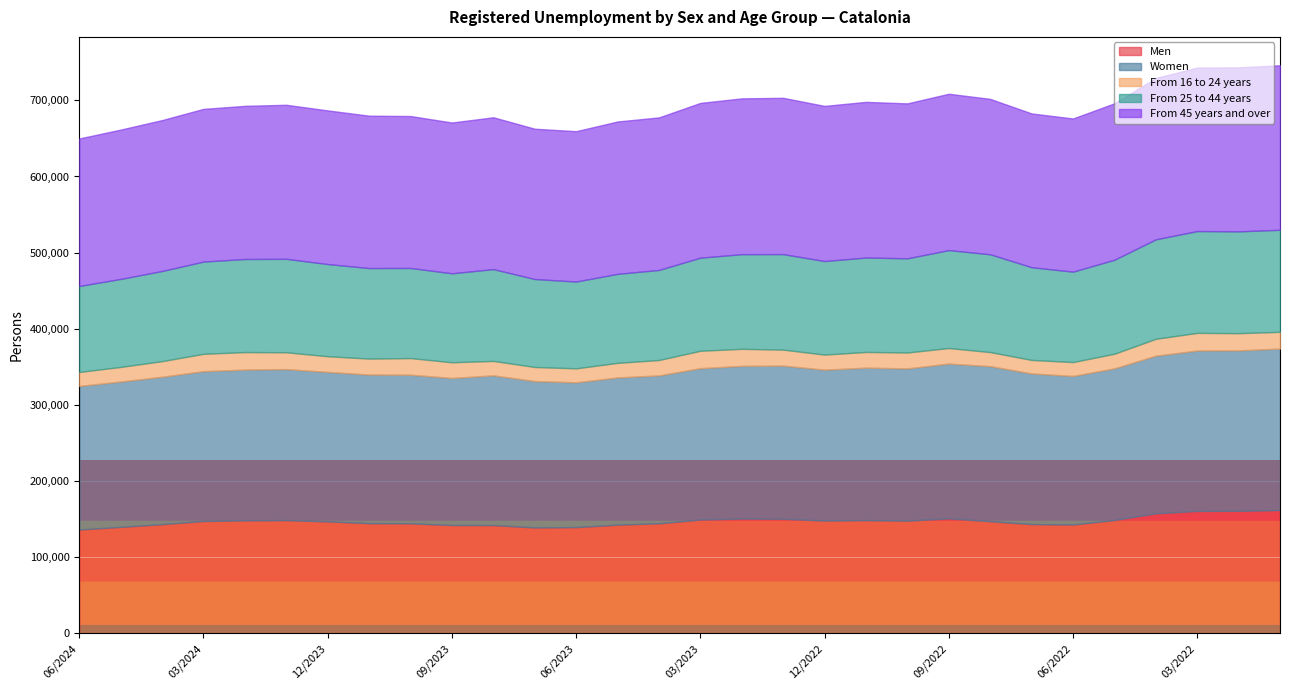

Count the number of categories in the chart.

30